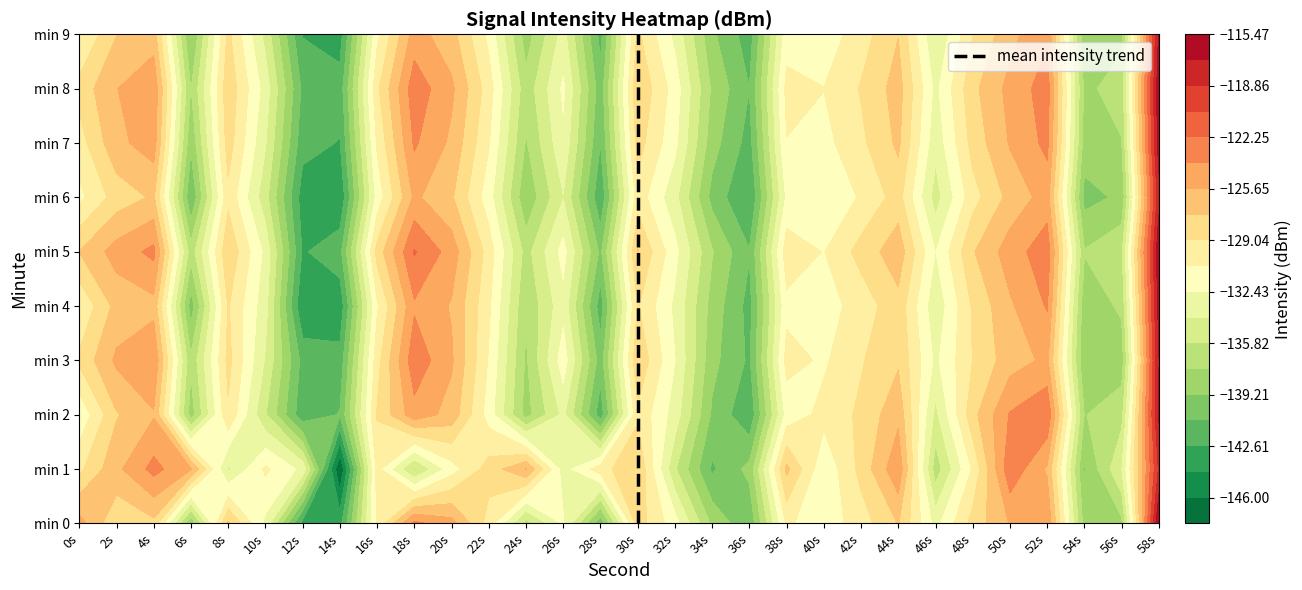

At which label does the data first exceed 5?

30s